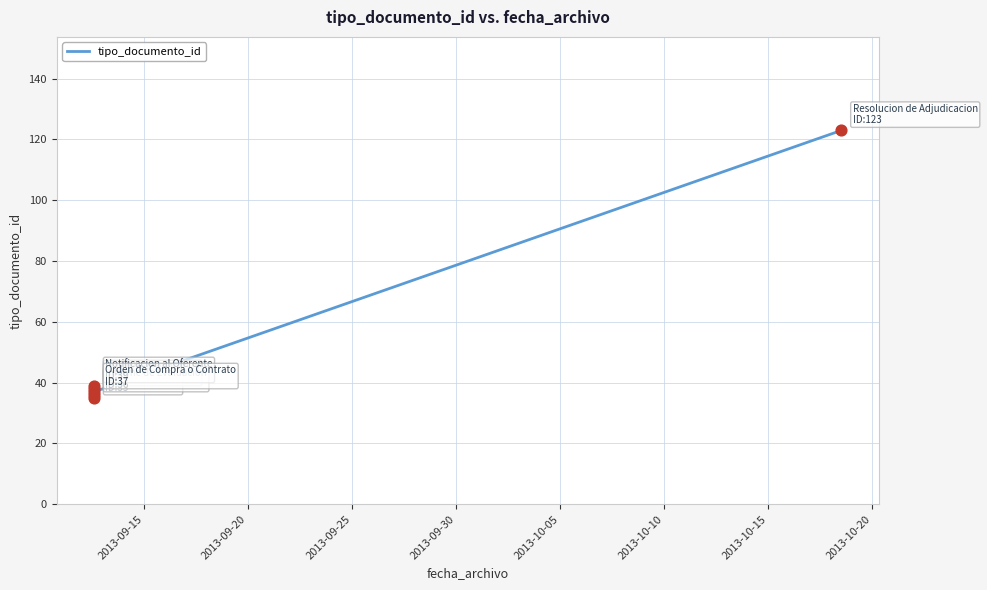

Between 2013-09-30 and 2013-10-10, which is larger?

2013-10-10